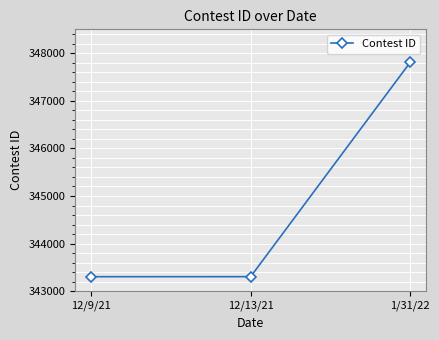

What is the greatest value displayed?

347804